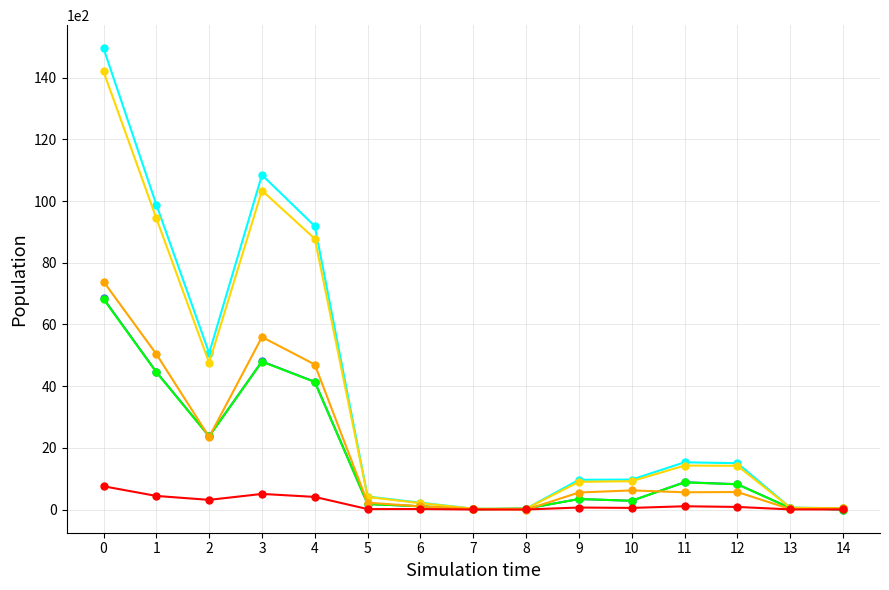

What is the greatest value displayed?

14955